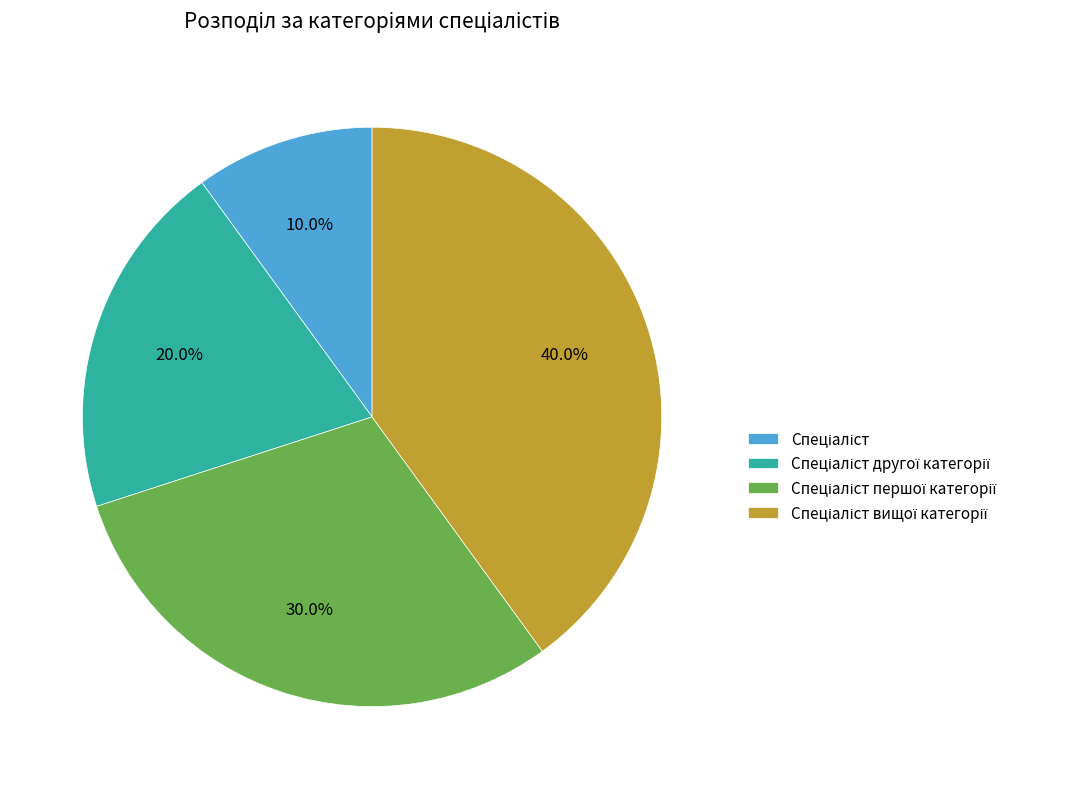

Is there any slice that represents more than half of the pie?

No